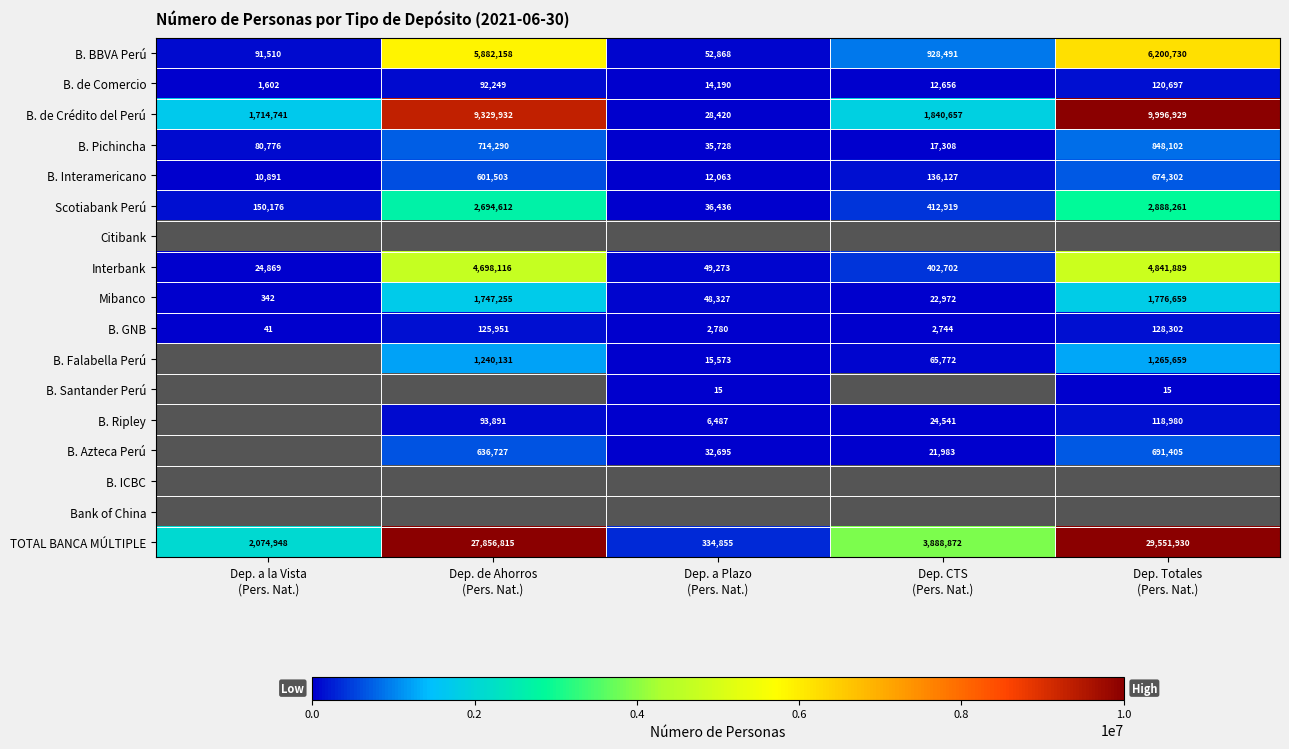

What is the maximum value for Interbank?

4841889